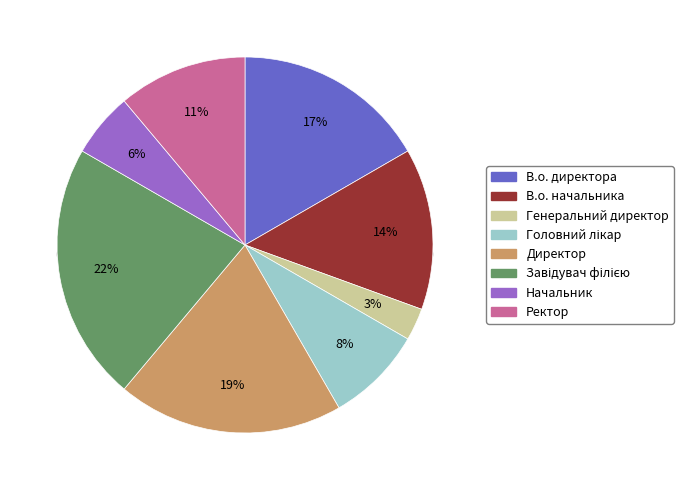

Rank the categories by value from lowest to highest.

Генеральний директор, Начальник, Головний лікар, Ректор, В.о. начальника, В.о. директора, Директор, Завідувач філією